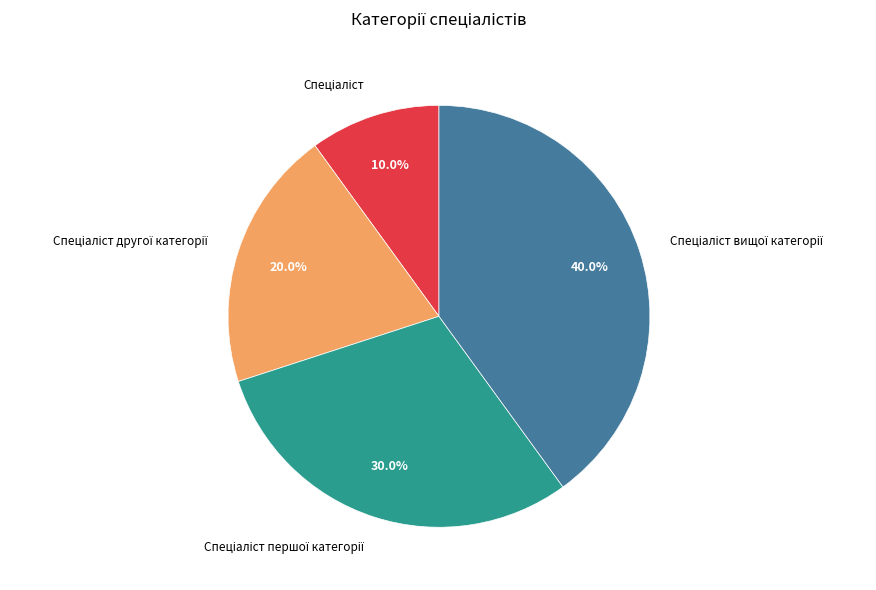

Does any single category account for the majority?

No